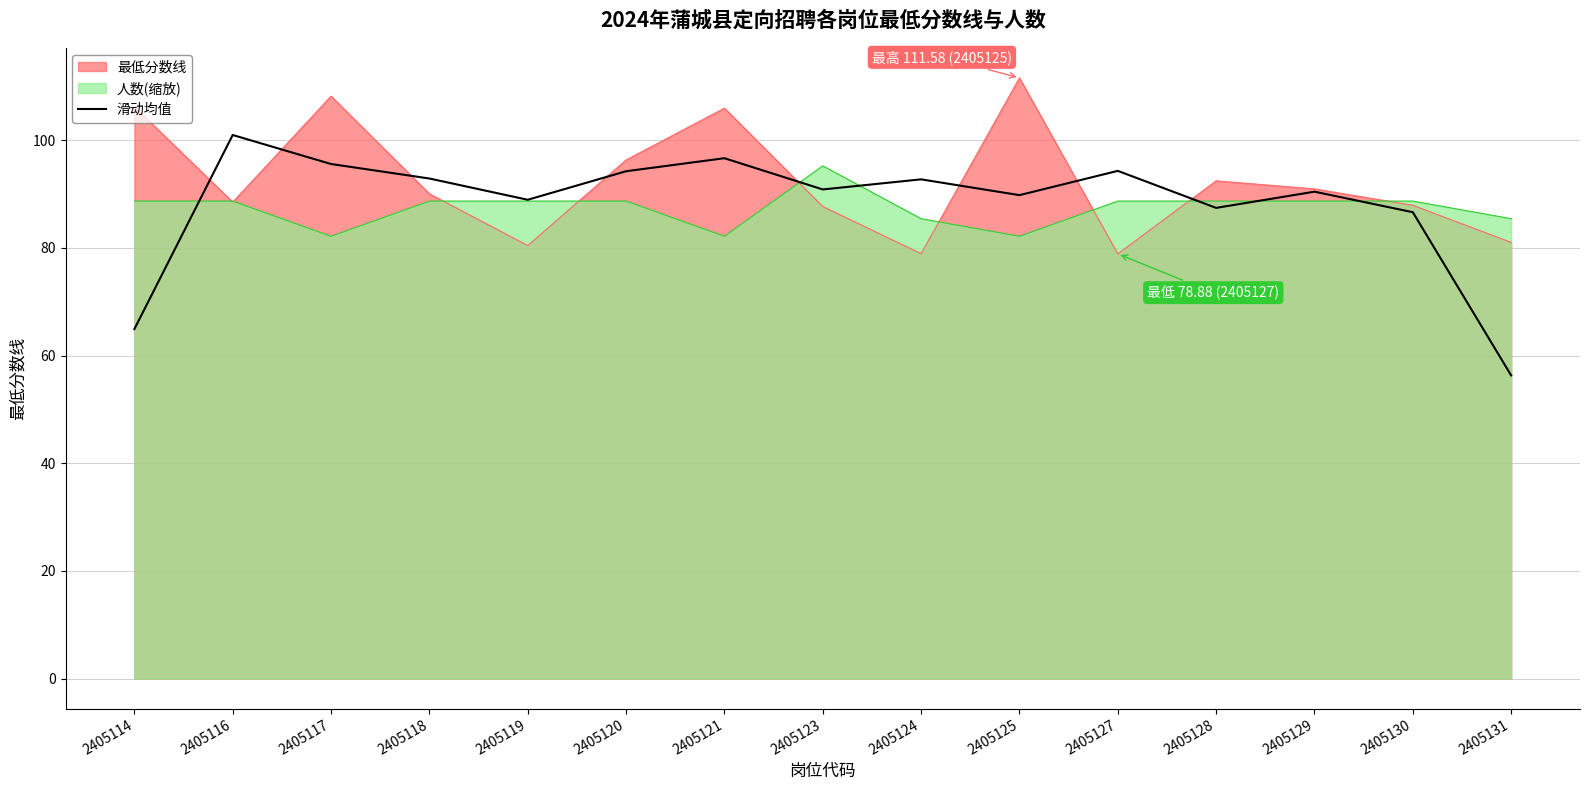

What is the change in value from 2405114 to 2405129?

+25.5